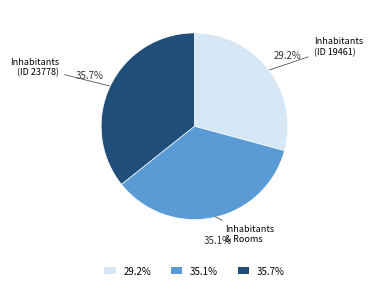

Which slice is the smallest?

29.2%